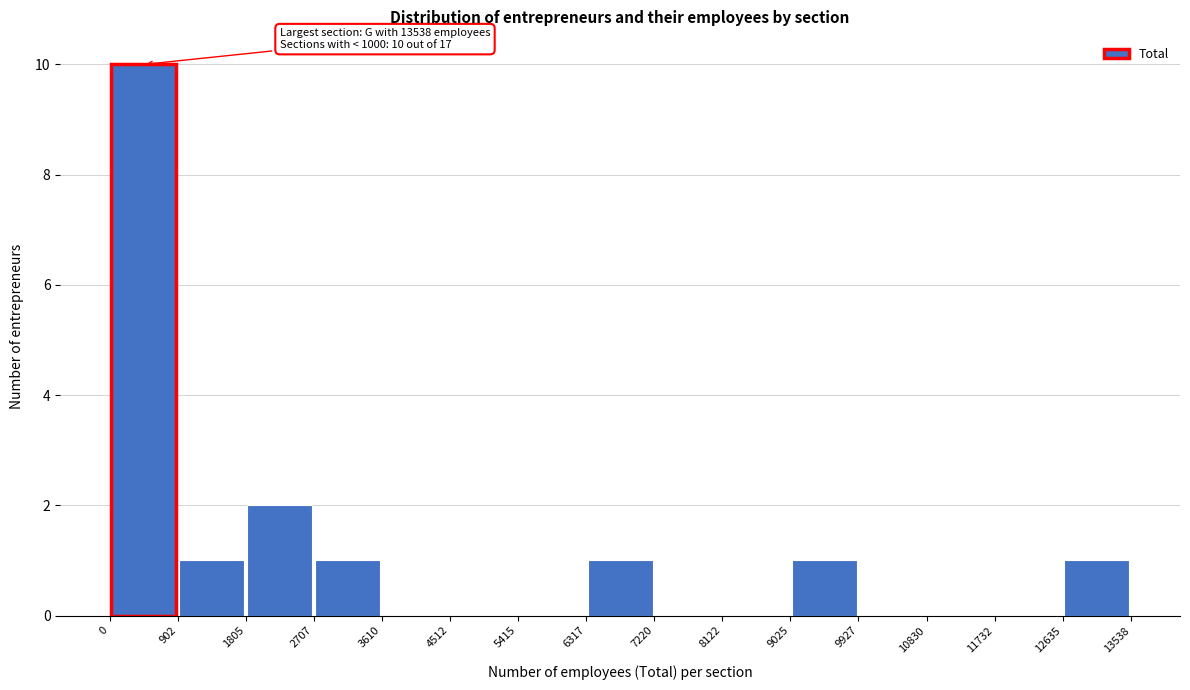

Over which range of the x-axis is the bar tallest?

0 to 902